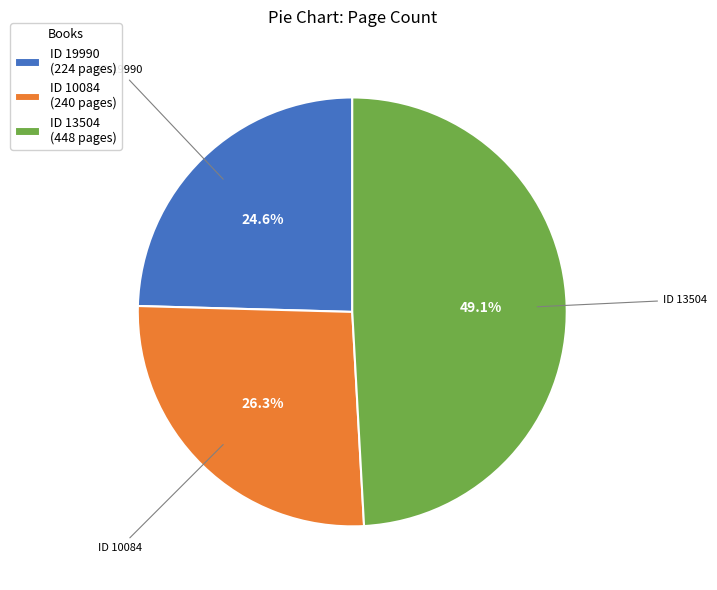

Is there a majority slice in this chart?

No